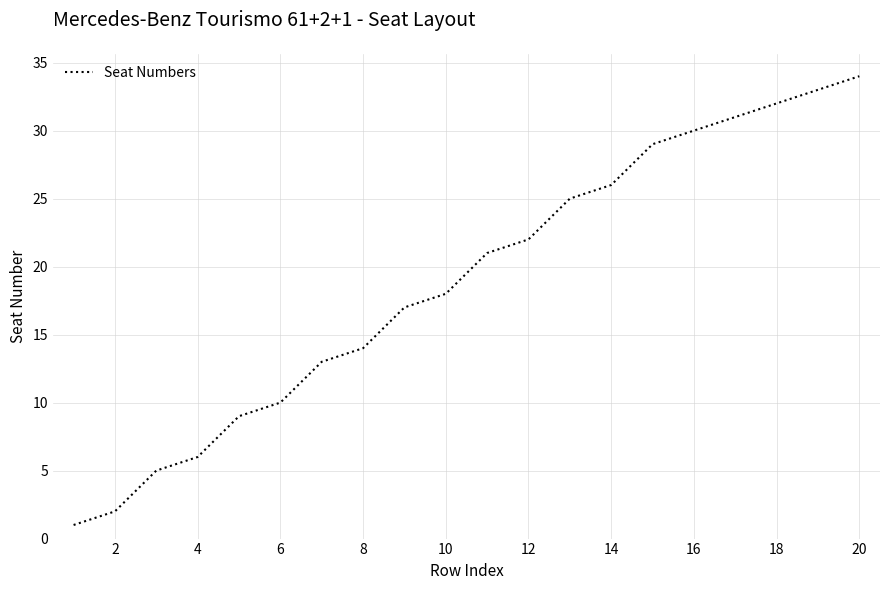

What is the average value?

19